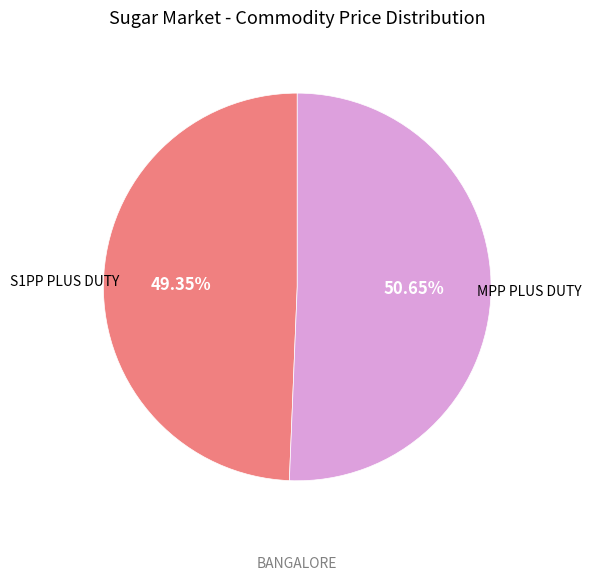

How many slices are in this pie chart?

2